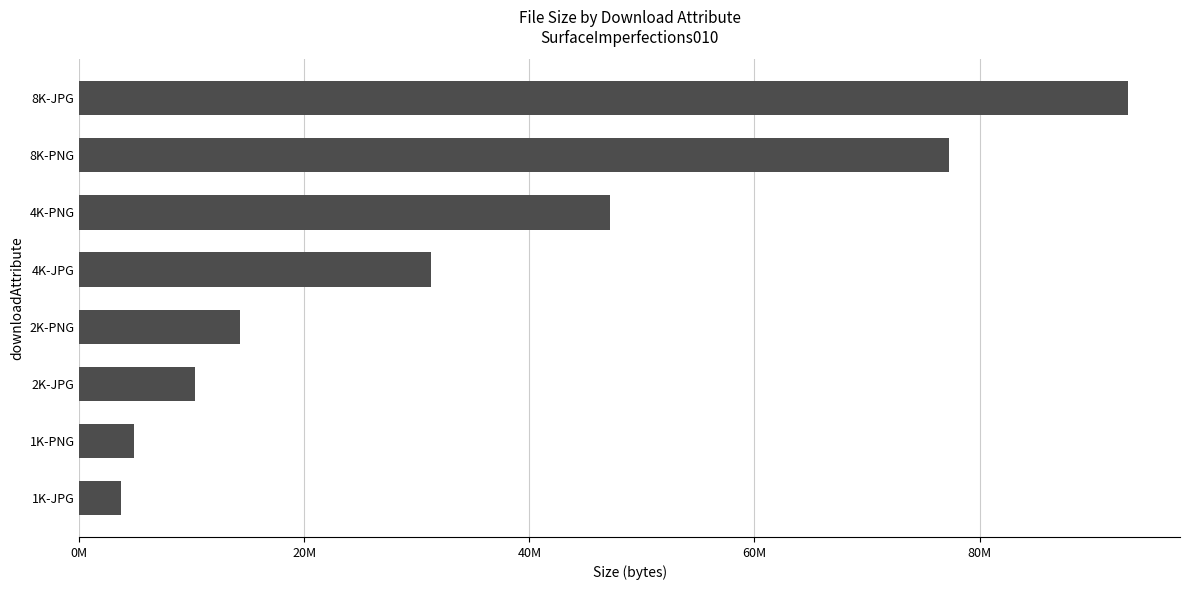

Are the bars horizontal?

Yes